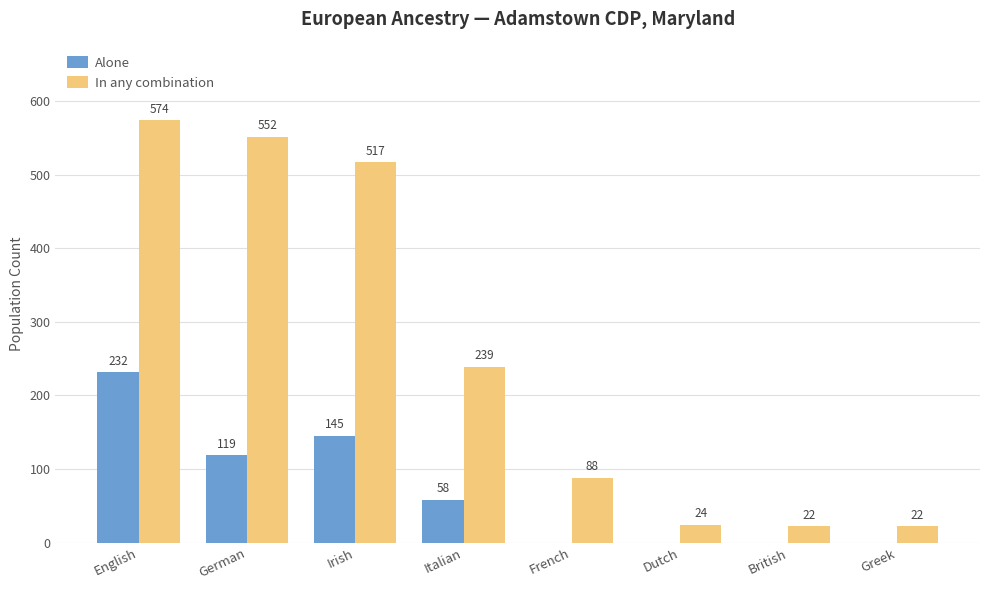

Which series has the largest total across all categories?

In any combination